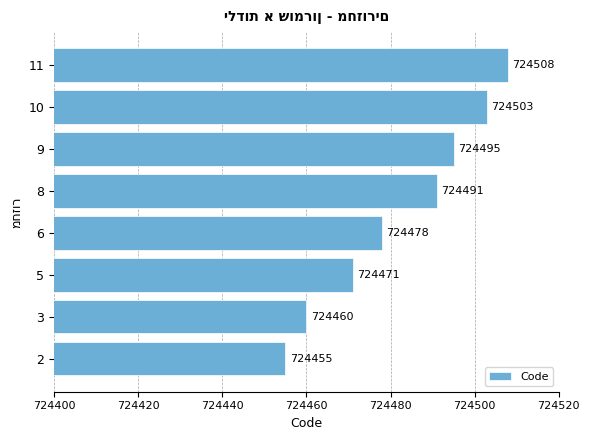

Reading top to bottom, transcribe all the data shown in this chart.

724508	724503	724495	724491	724478	724471	724460	724455